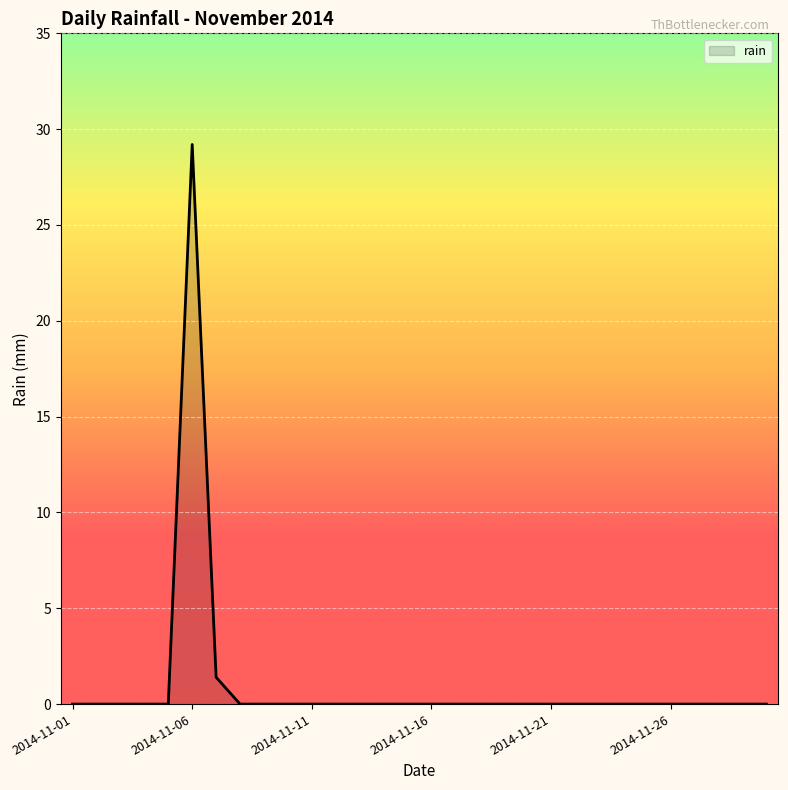

What is the difference between the maximum and minimum values?

29.2